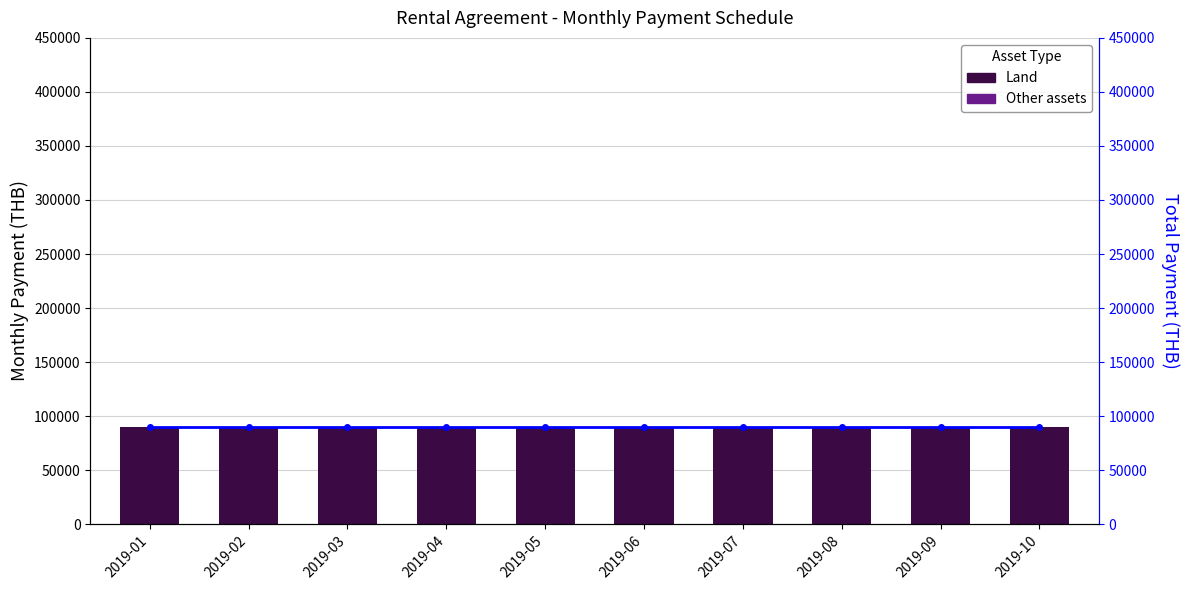

Reading left to right, what are all the values shown in this chart?

Land: 2019-01=90000	2019-02=90000	2019-03=90000	2019-04=90000	2019-05=90000	2019-06=90000	2019-07=90000	2019-08=90000	2019-09=90000	2019-10=90000
Other assets: 2019-01=0	2019-02=0	2019-03=0	2019-04=0	2019-05=0	2019-06=0	2019-07=0	2019-08=0	2019-09=0	2019-10=0
Total: 2019-01=90000	2019-02=90000	2019-03=90000	2019-04=90000	2019-05=90000	2019-06=90000	2019-07=90000	2019-08=90000	2019-09=90000	2019-10=90000